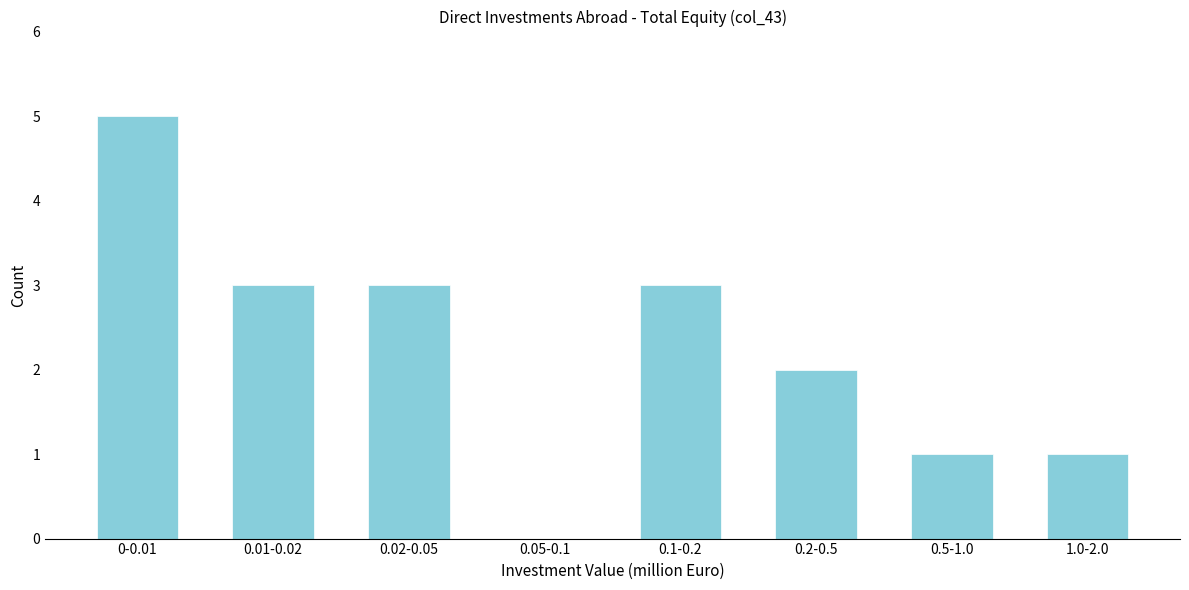

Reading right to left, what are all the values shown in this chart?

1.0-2.0=1	0.5-1.0=1	0.2-0.5=2	0.1-0.2=3	0.05-0.1=0	0.02-0.05=3	0.01-0.02=3	0-0.01=5